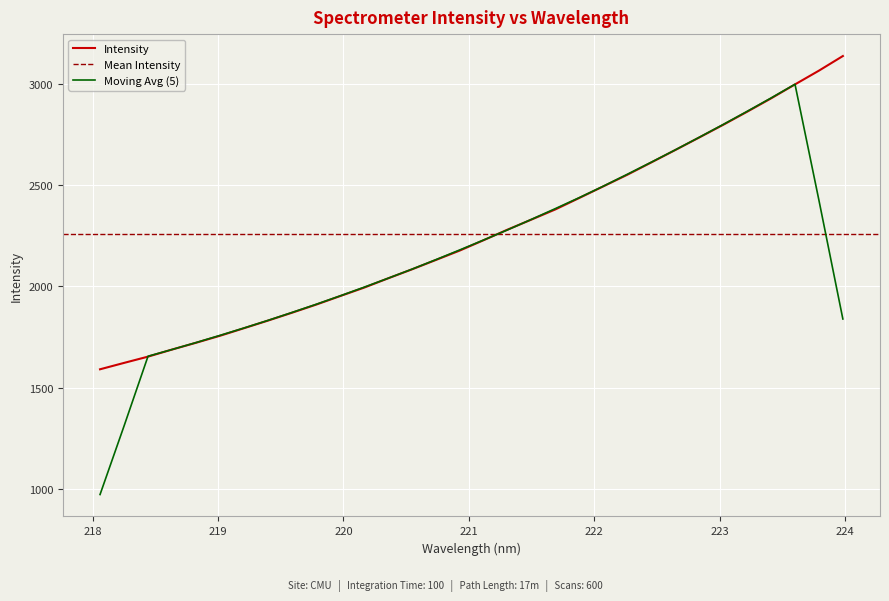

What is the maximum value shown in the chart?

3135.7